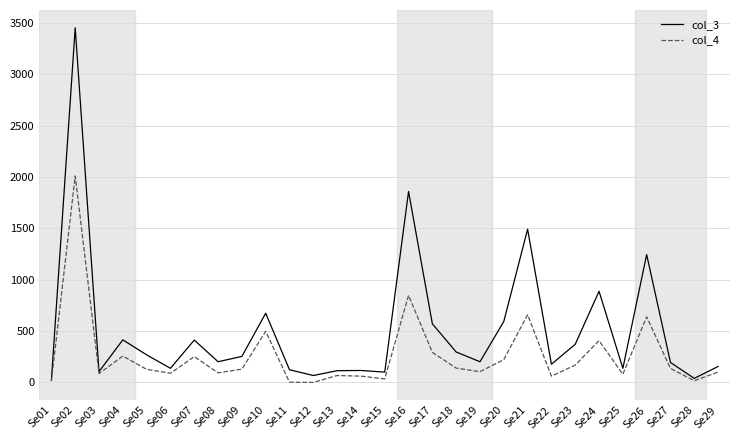

Which series has the widest spread of values?

col_3